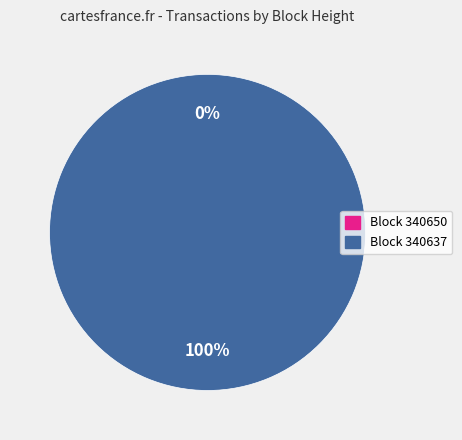

Rank the categories by value from highest to lowest.

340637, 340650